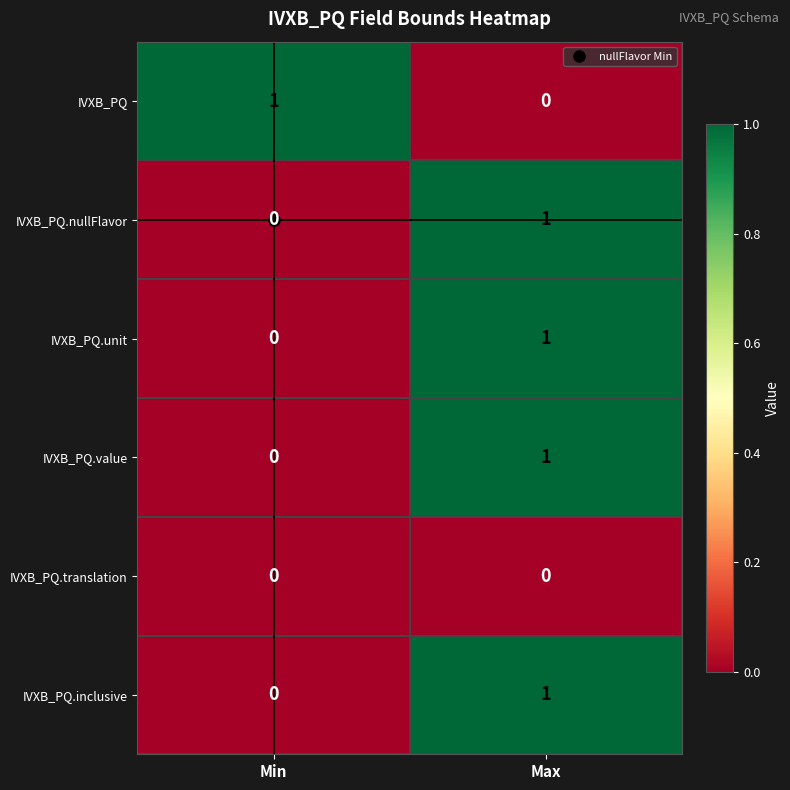

How many data points does each series have?

2